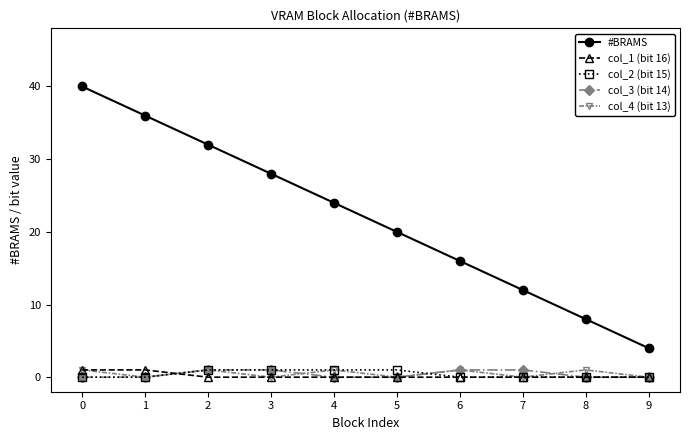

Between 0 and 1, which series saw the biggest shift?

#BRAMS